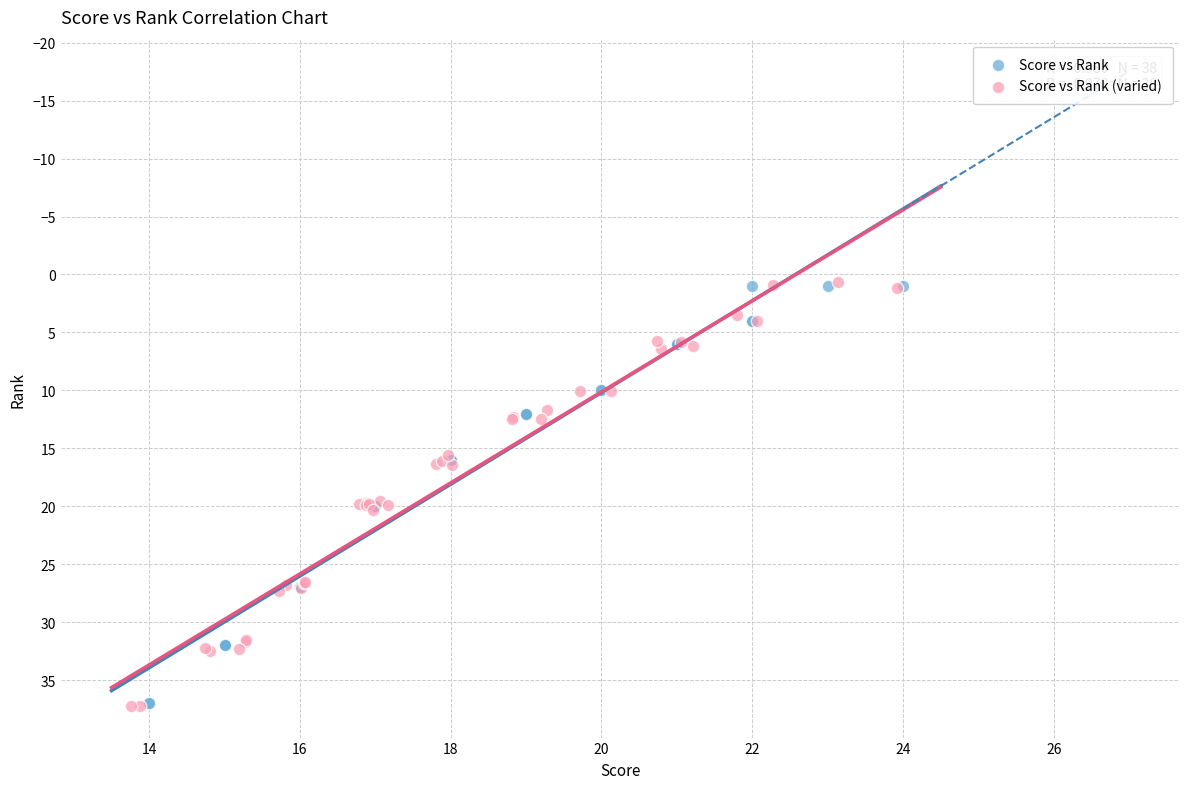

Which series has the largest Y range (max minus min)?

Score vs Rank (varied)